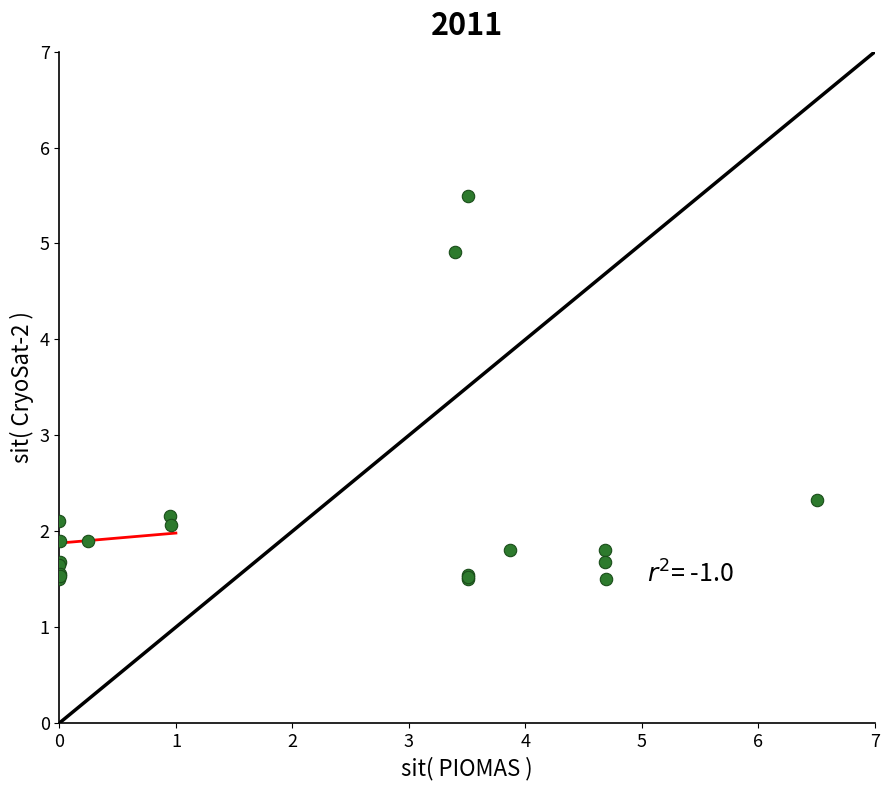

What Y value in the scatter plot is closest to 3?

2.3